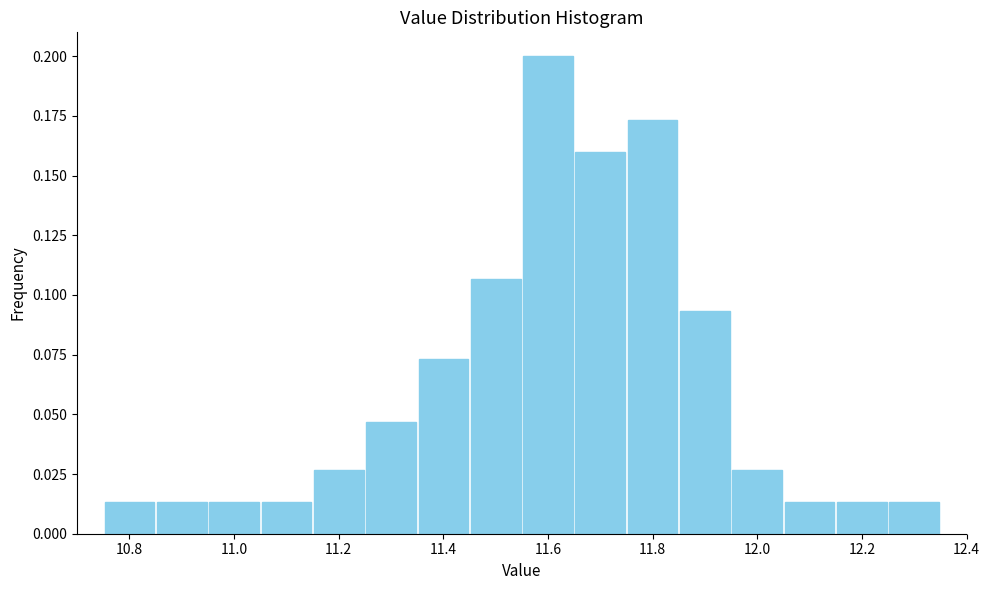

Which range on the x-axis has the tallest bar?

11.55 to 11.65